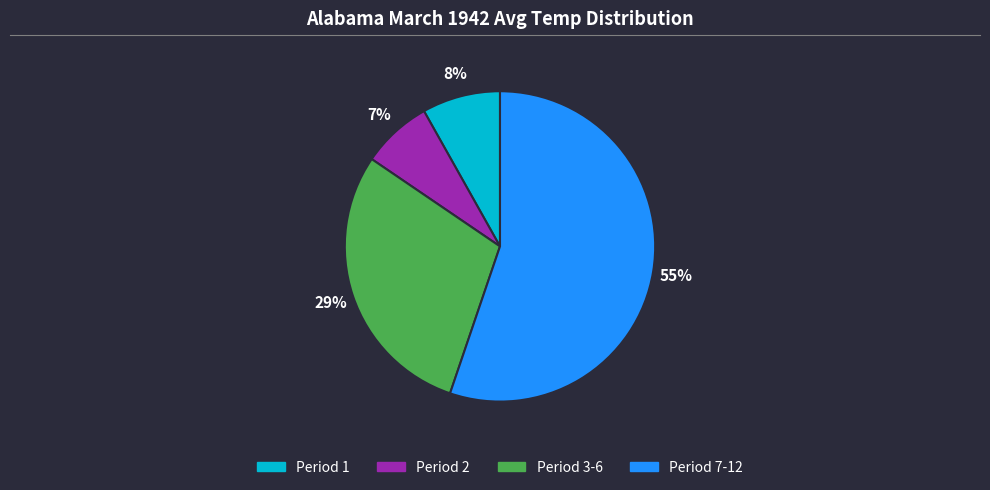

To the nearest percent, what is the average slice percentage?

25%